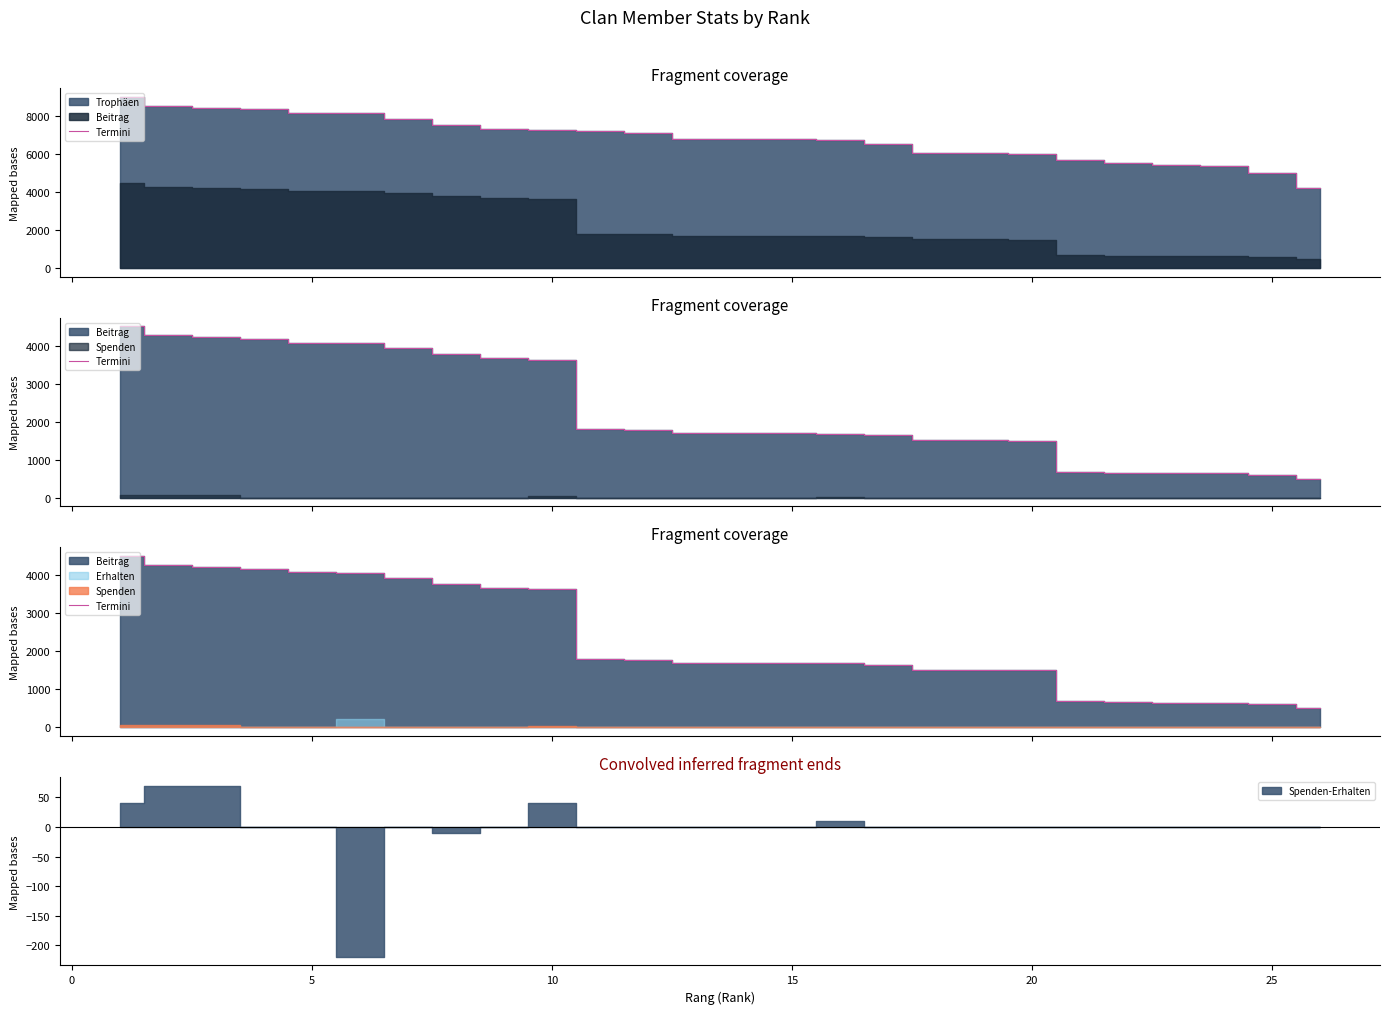

What is the average value?

2328